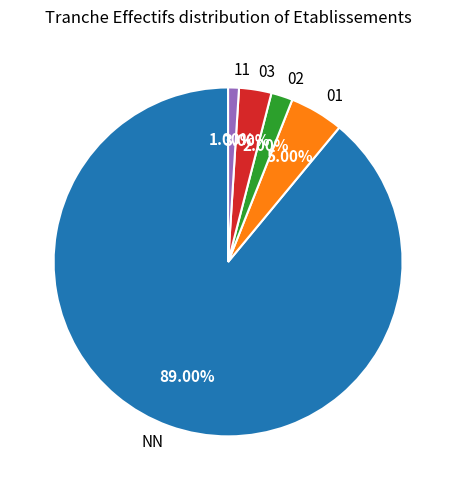

Is the sum of 02 and NN greater than half?

Yes